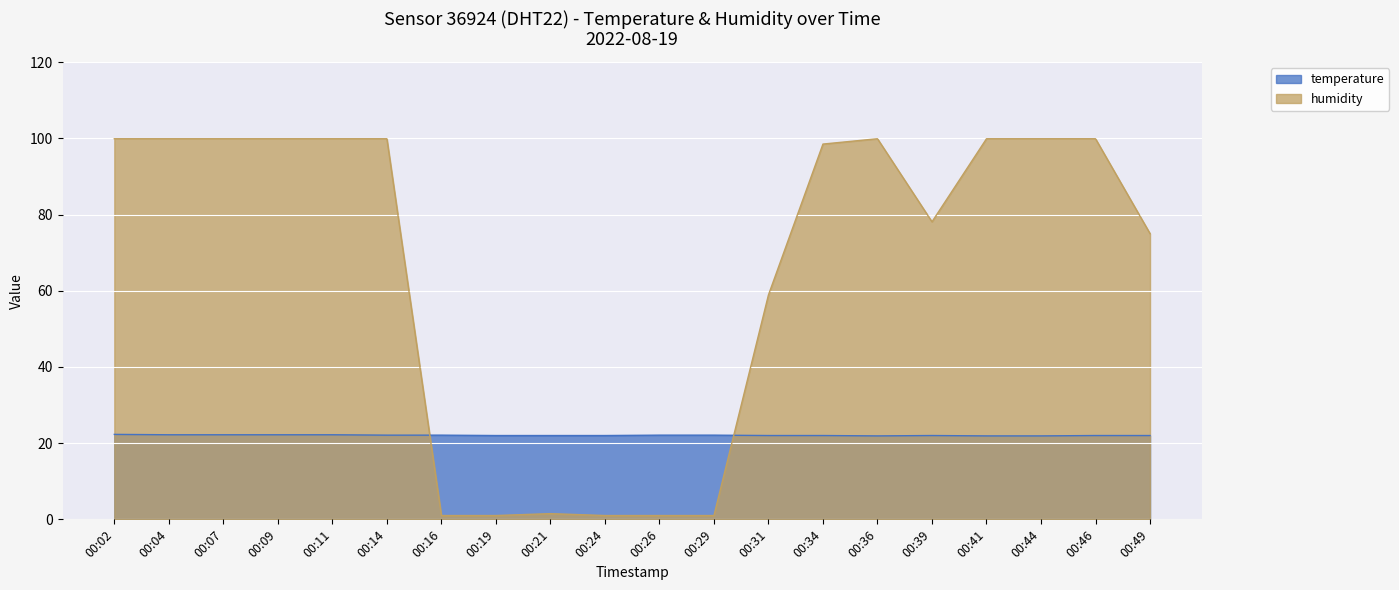

Which series has the largest total across all categories?

humidity